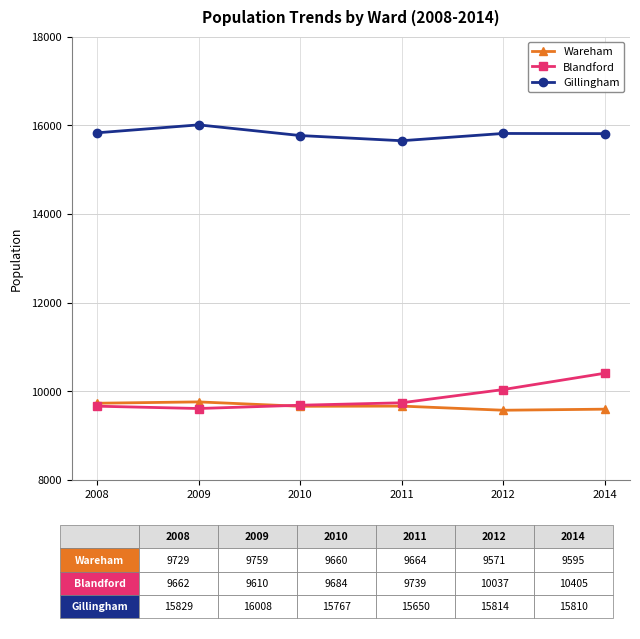

Does the chart have visible grid lines?

Yes